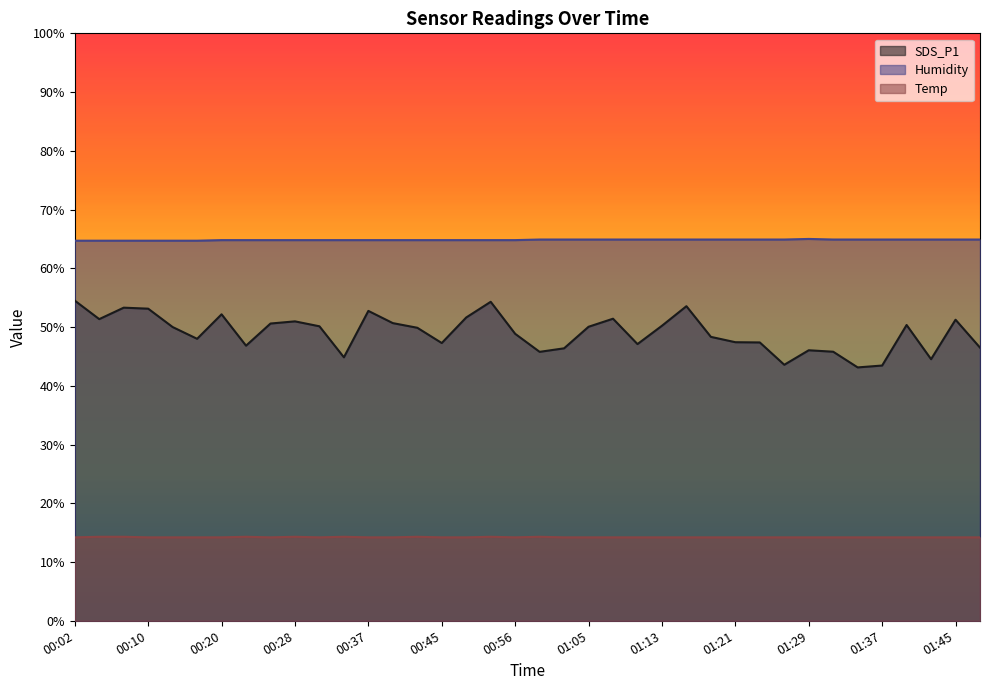

True or false: Humidity and SDS_P1 cross at least once.

False